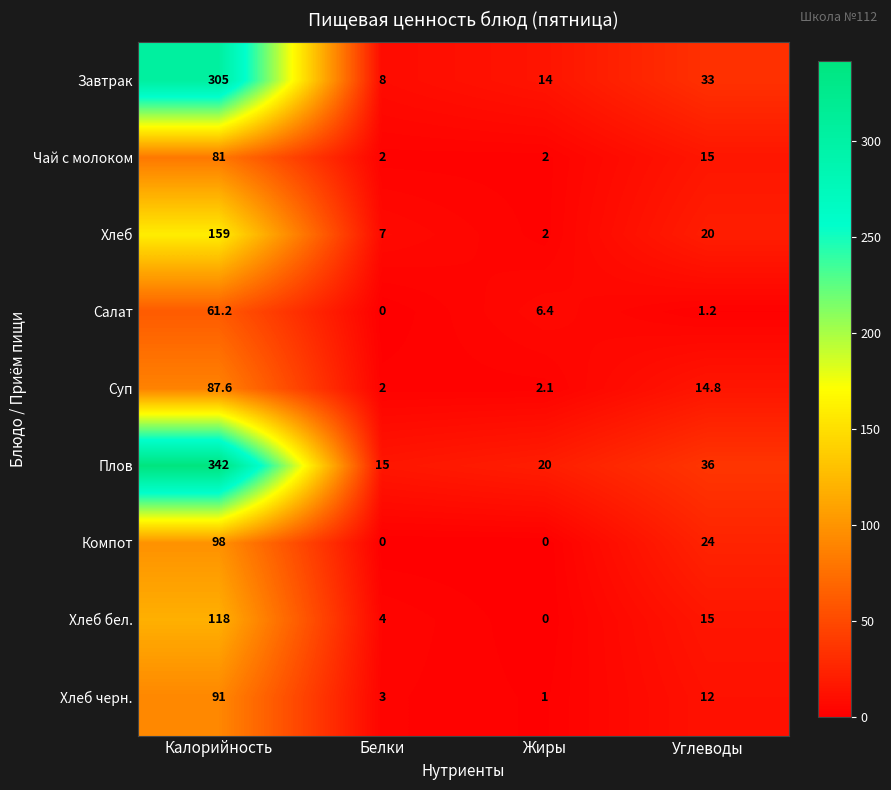

List the series in order of their peak value, lowest first.

Салат, Чай с молоком, Суп, Хлеб черн., Компот, Хлеб бел., Хлеб, Завтрак, Плов